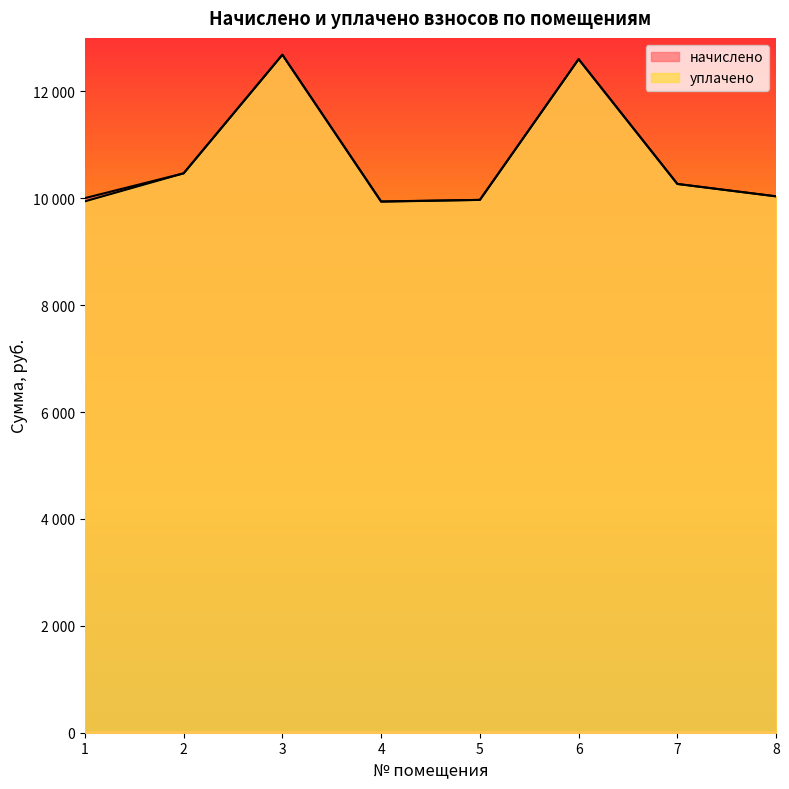

What is the difference between the second highest and minimum values in the уплачено series?

2662.0